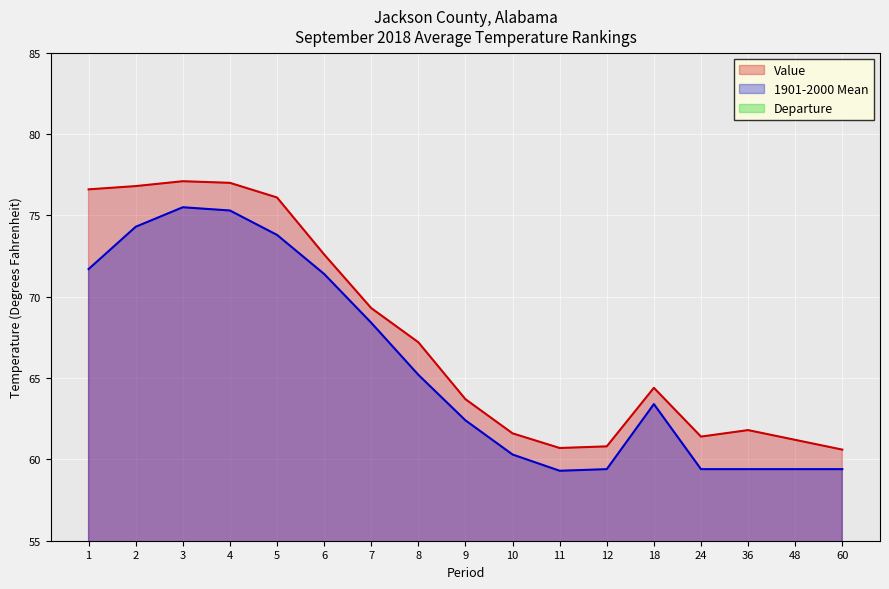

List the series in order of their peak value, highest first.

Value, 1901-2000 Mean, Departure